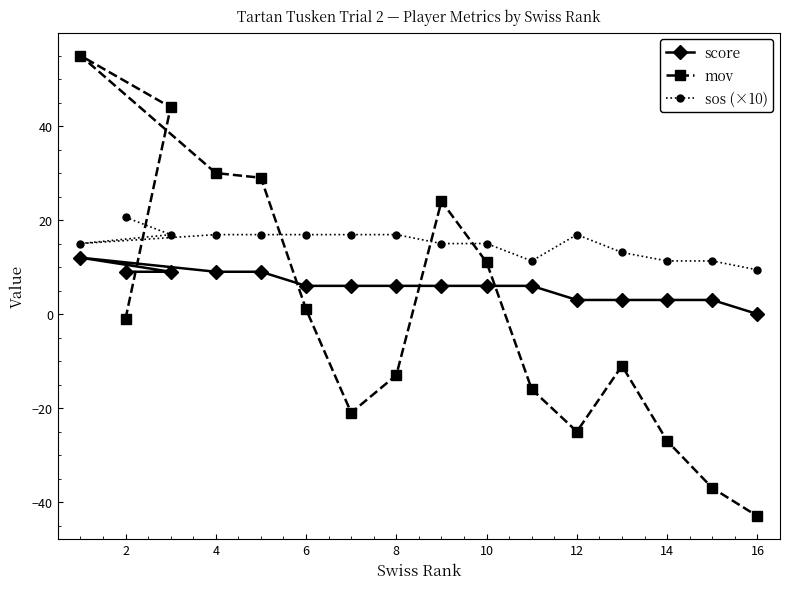

What are all the series names shown in the legend?

score, mov, sos (×10)